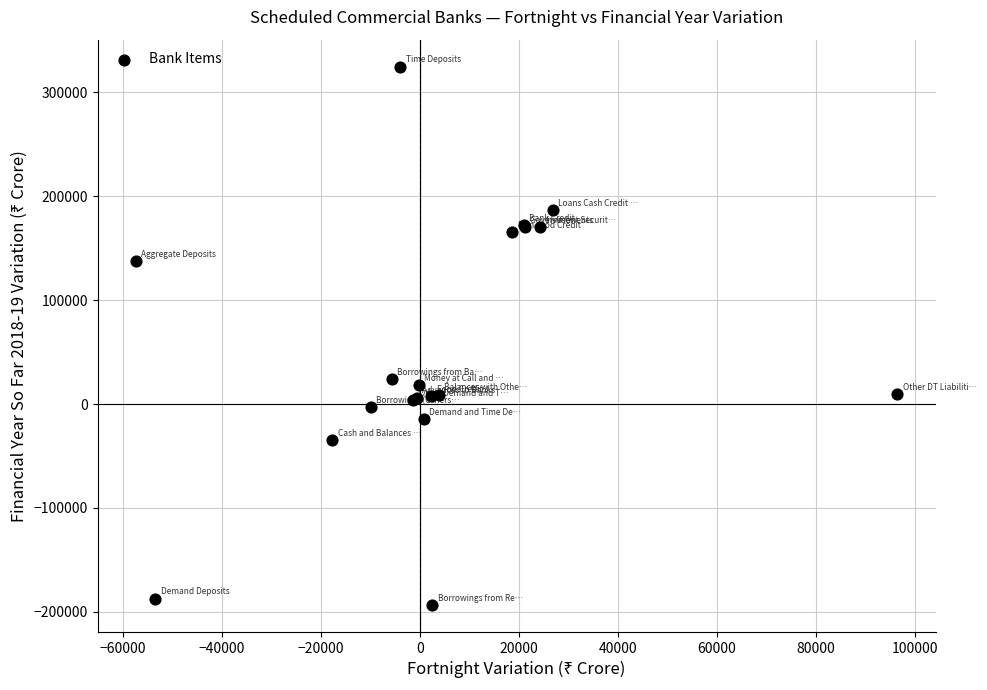

What Y value in the scatter plot is closest to 65732?

24209